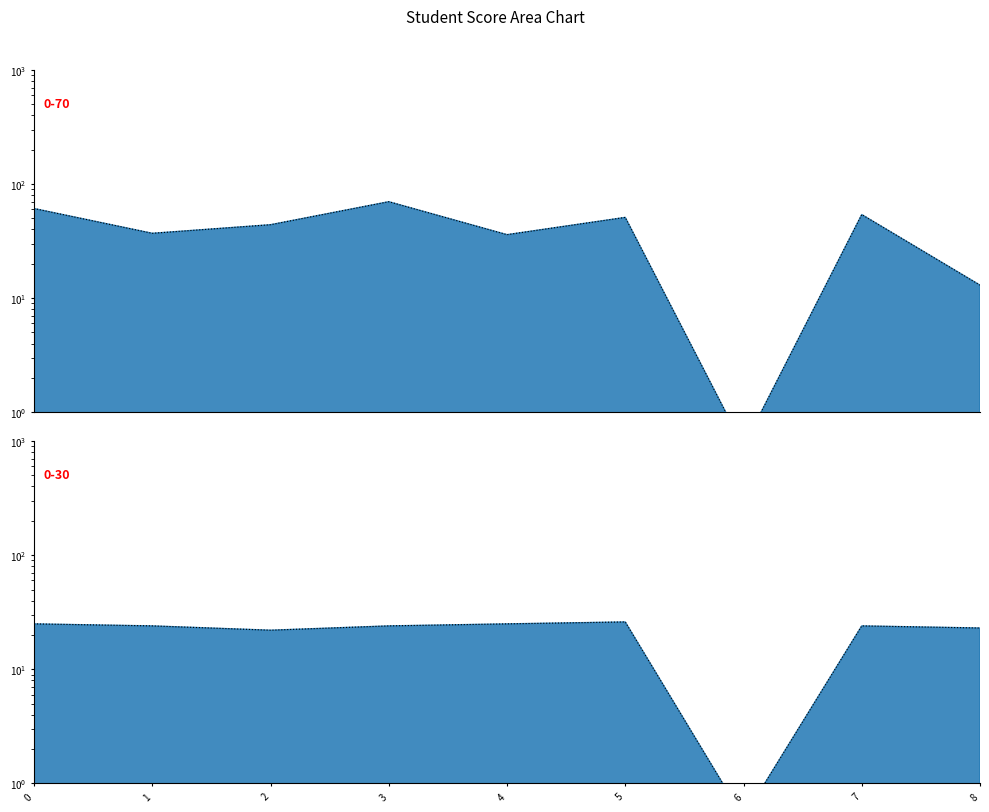

The CLASS SCORE(30%) series shows 39.4 at 2. True or false?

False